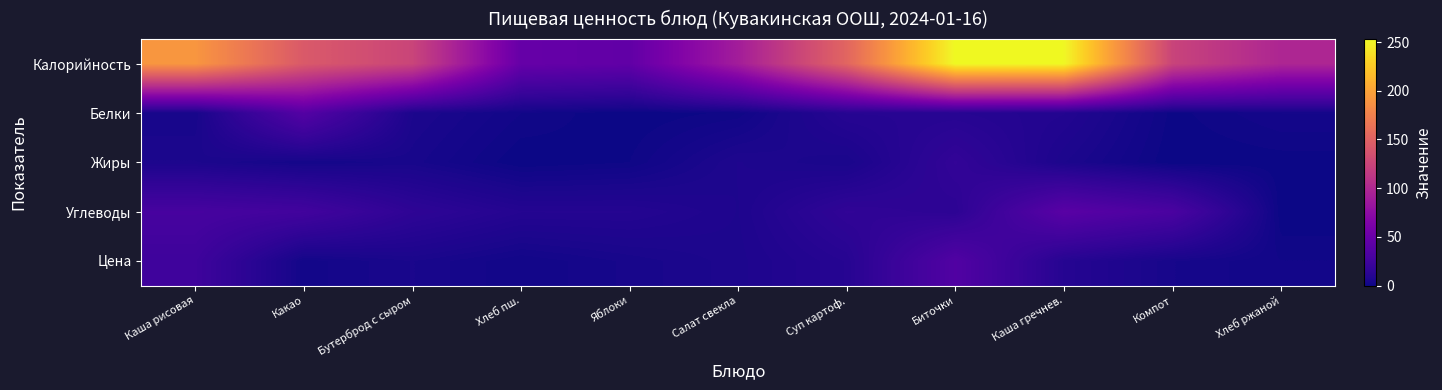

What is the difference between the highest and lowest values at Какао?

140.6